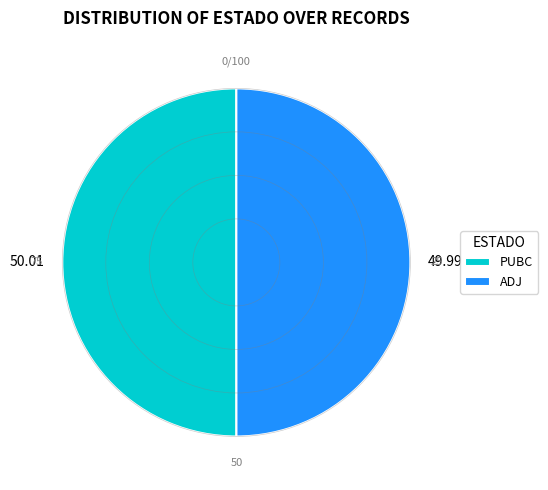

Combined, do PUBC and ADJ account for over 50%?

Yes